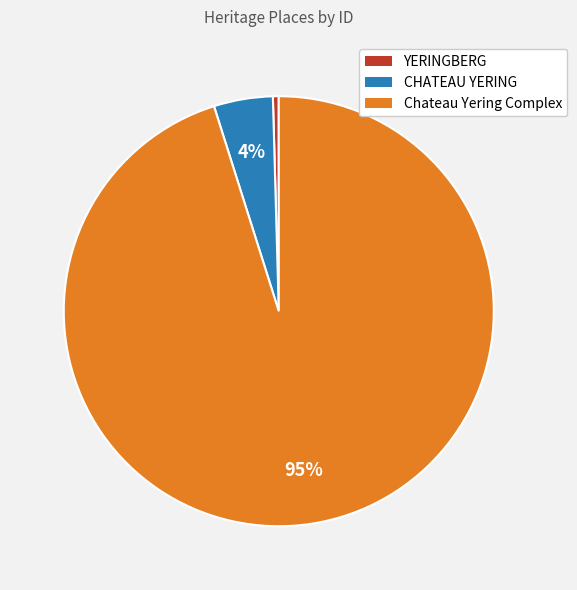

Do YERINGBERG and Chateau Yering Complex together represent more than half of the pie?

Yes